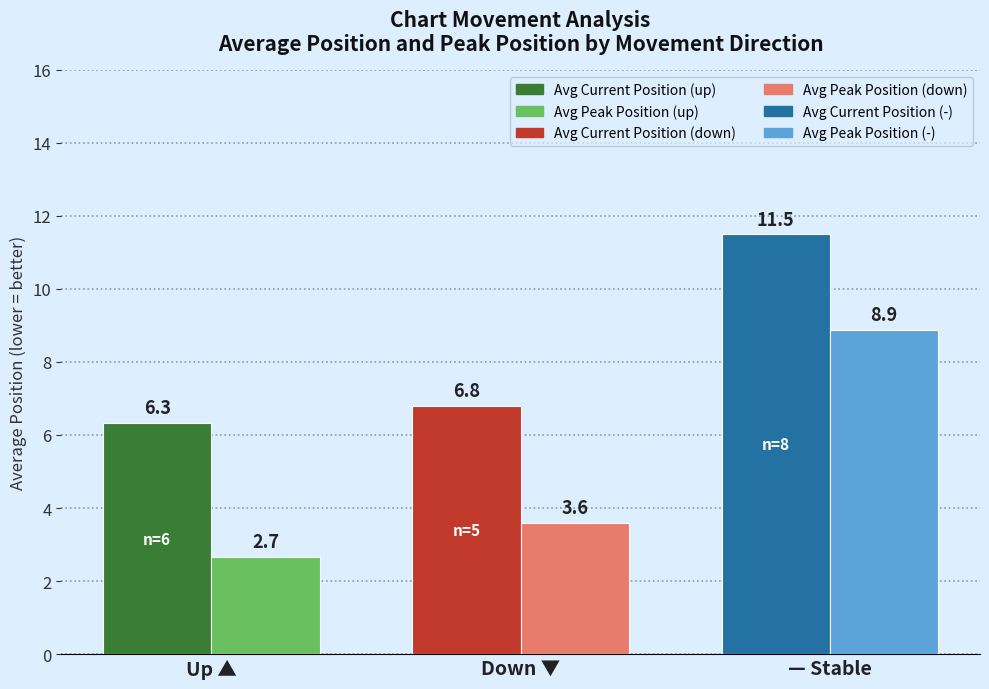

What is the difference between the highest and lowest values at — Stable?

2.6